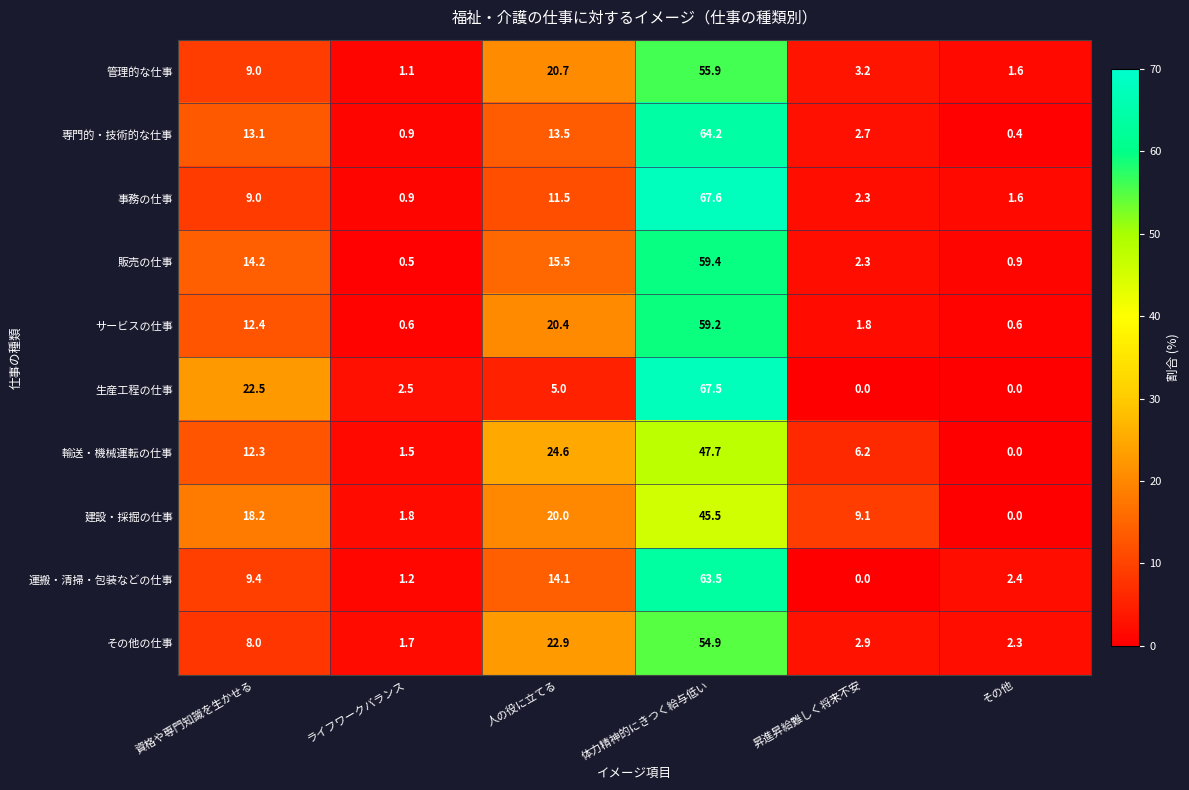

Where is 建設・採掘の仕事 nearest to the value 22?

人の役に立てる